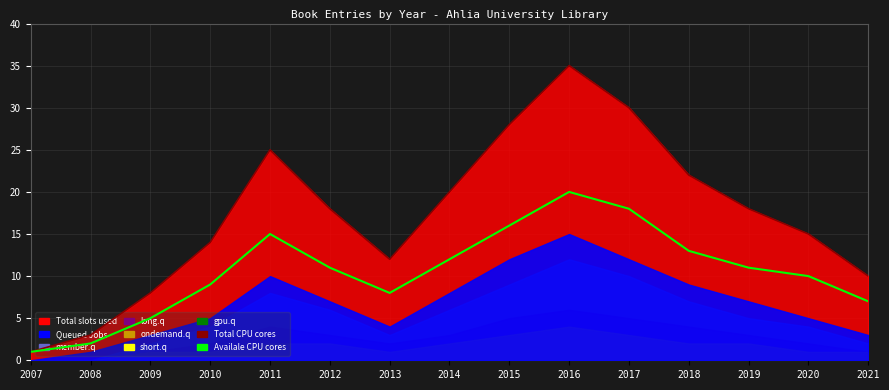

Reading left to right, extract all data points from this chart.

1	2	5	9	15	11	8	12	16	20	18	13	11	10	7